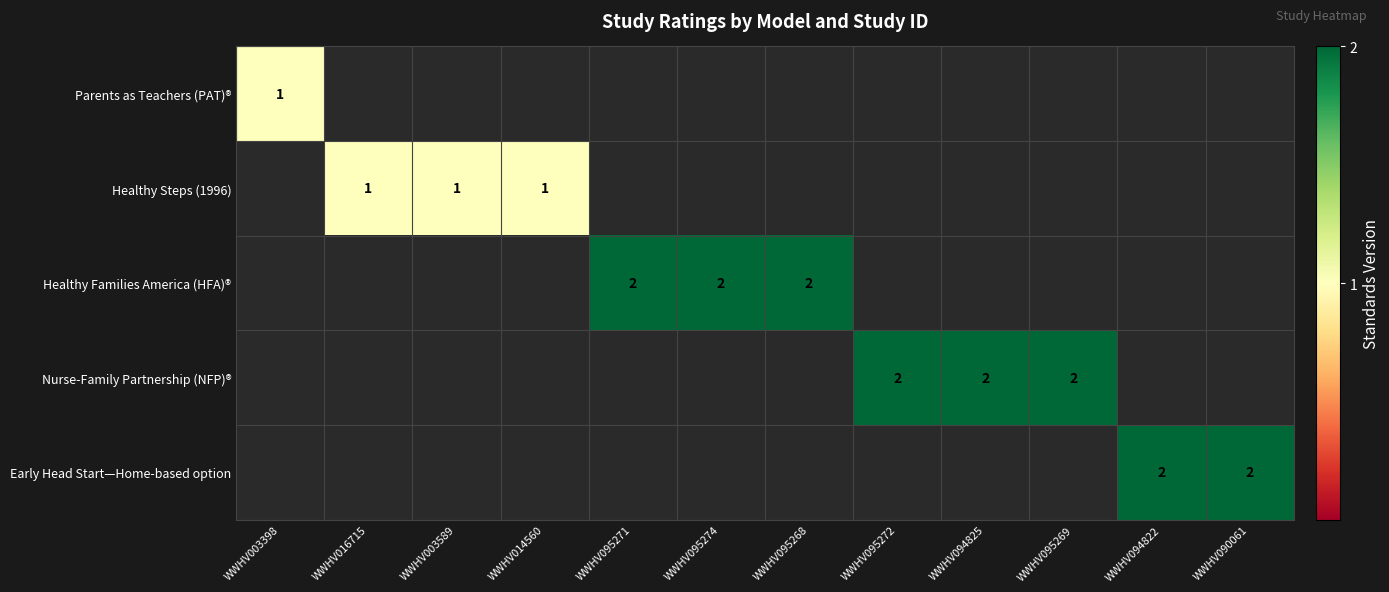

How many distinct data groups are displayed?

5